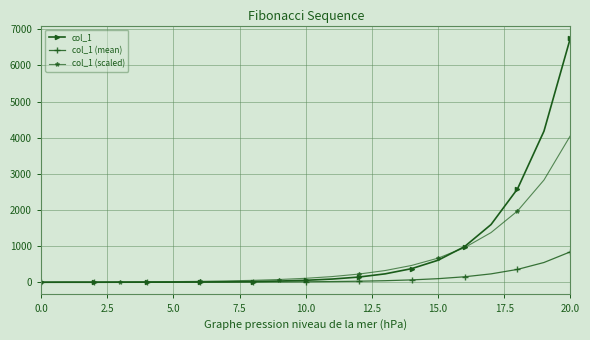

Which series has the largest range (max minus min)?

col_1